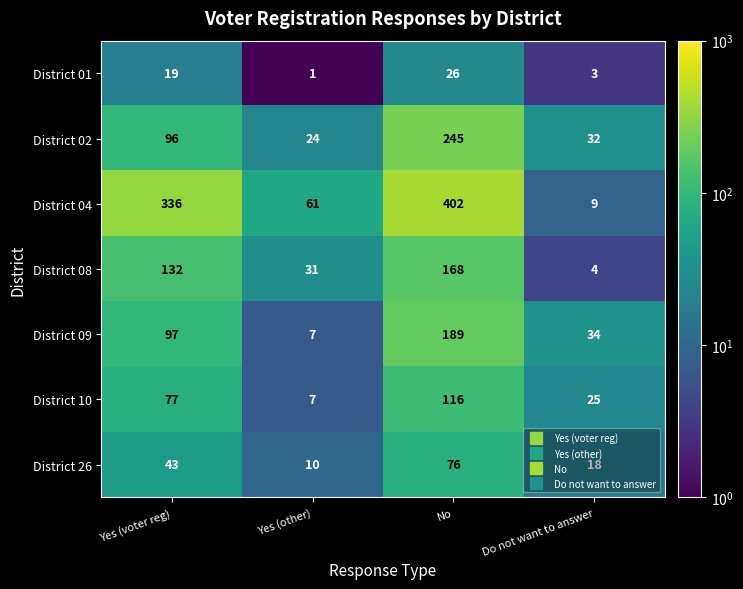

Which category has the lowest value in the District 04 series?

Do not want to answer